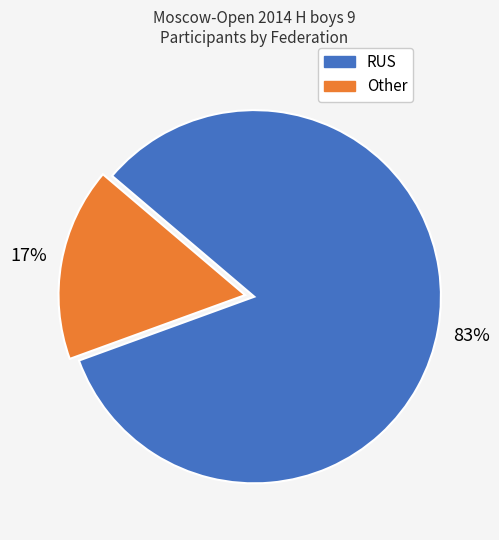

Rank the categories by value from lowest to highest.

Other, RUS